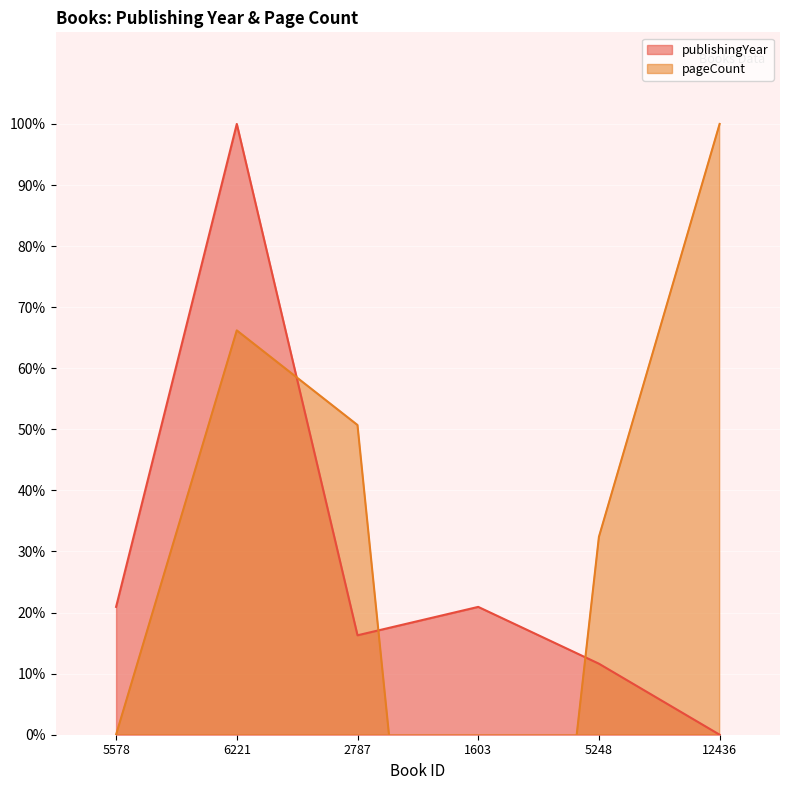

What is the label of the 2nd point from the left?

6221